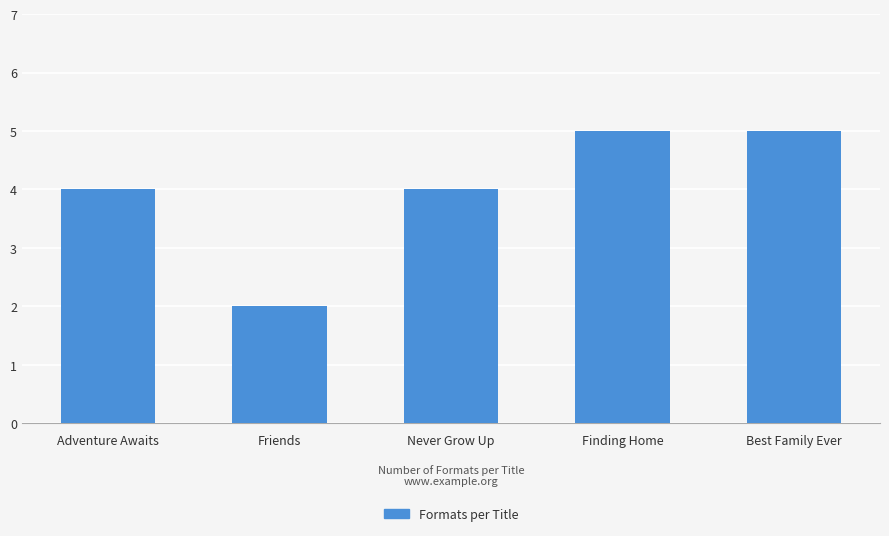

What is the label of the 1st bar from the right?

Best Family Ever